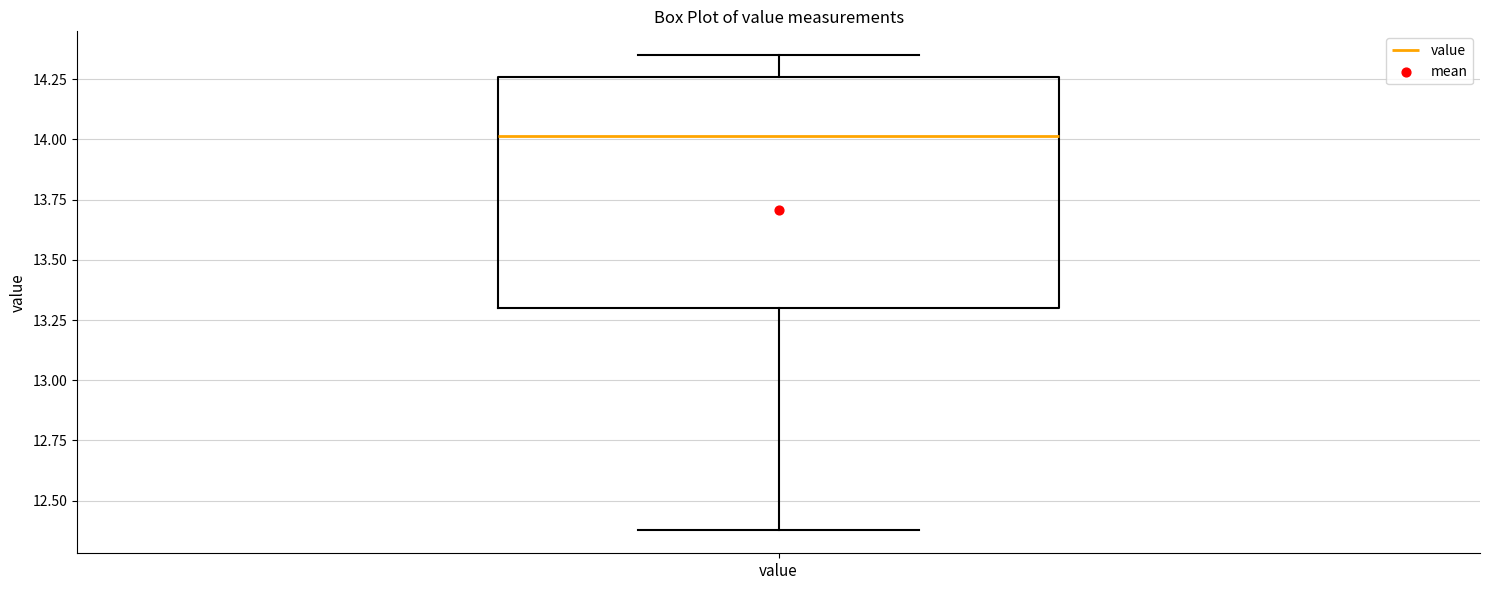

Transcribe this box plot: give where the median line is, the range the box spans, and where the two whiskers end, as read against the y-axis. The values are not printed on the chart, so give them approximately, as read against the axis.

median 14.00, box 13.30 to 14.25, whiskers 12.40 to 14.35